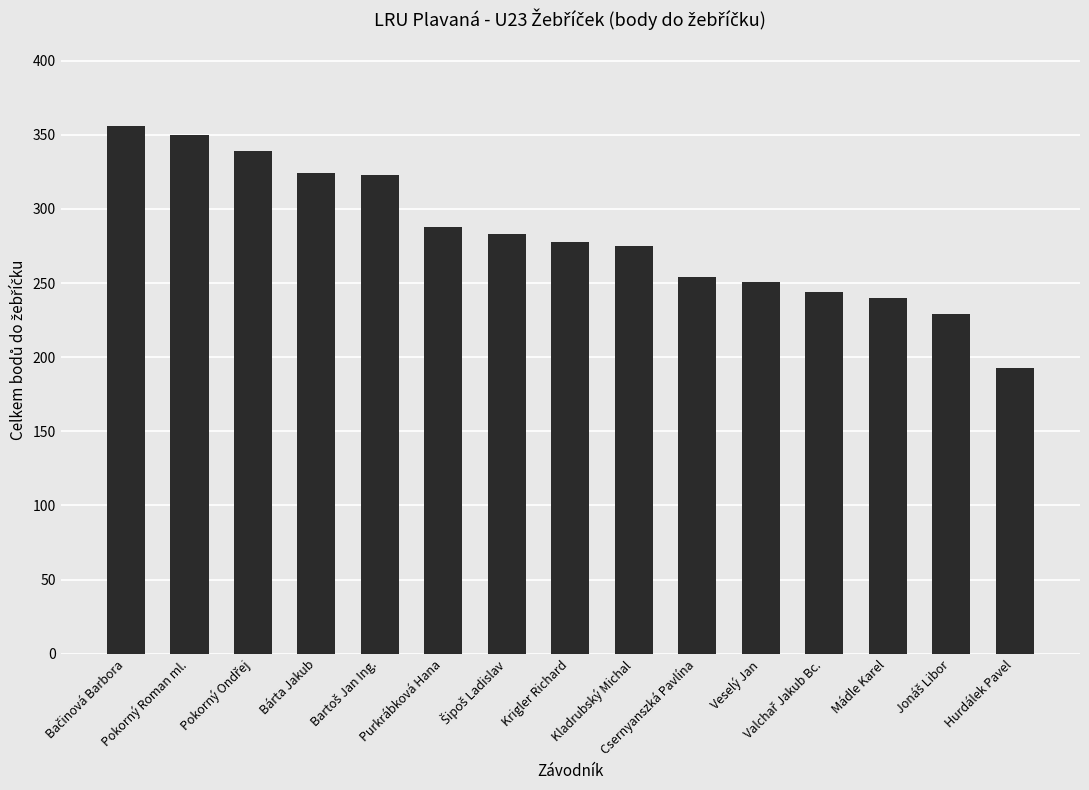

What is the minimum value shown in the chart?

193